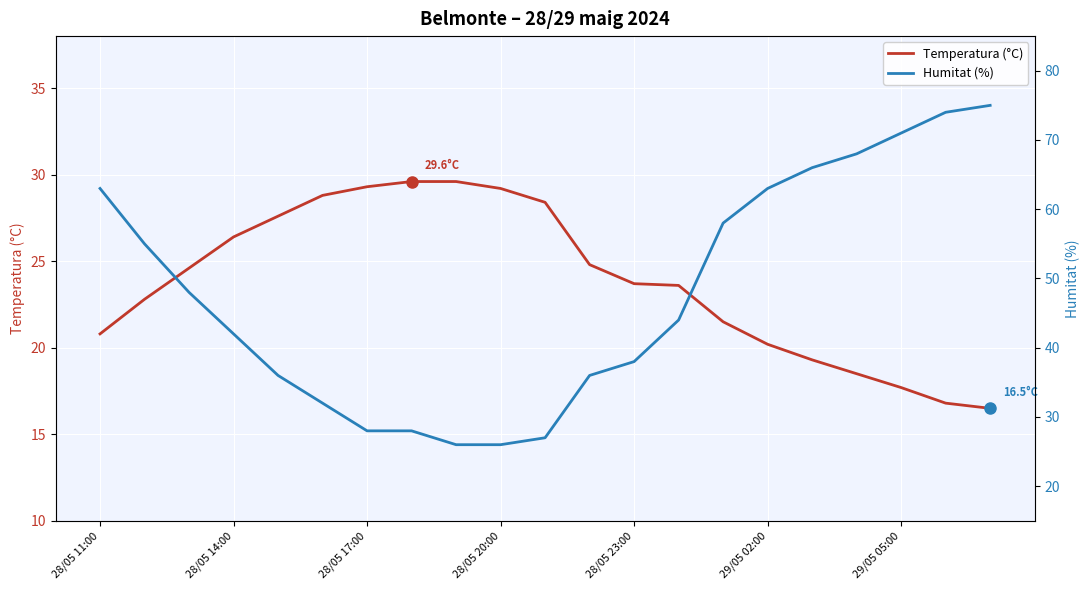

At which category is the sum across all series the highest?

20